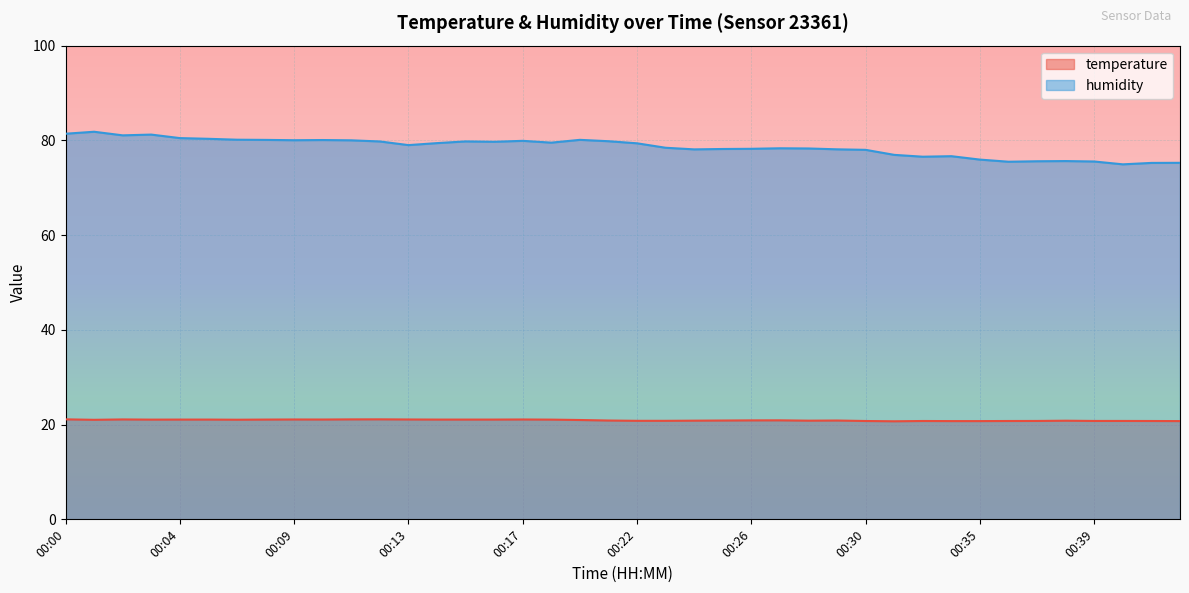

Where is the first local minimum for humidity?

00:02